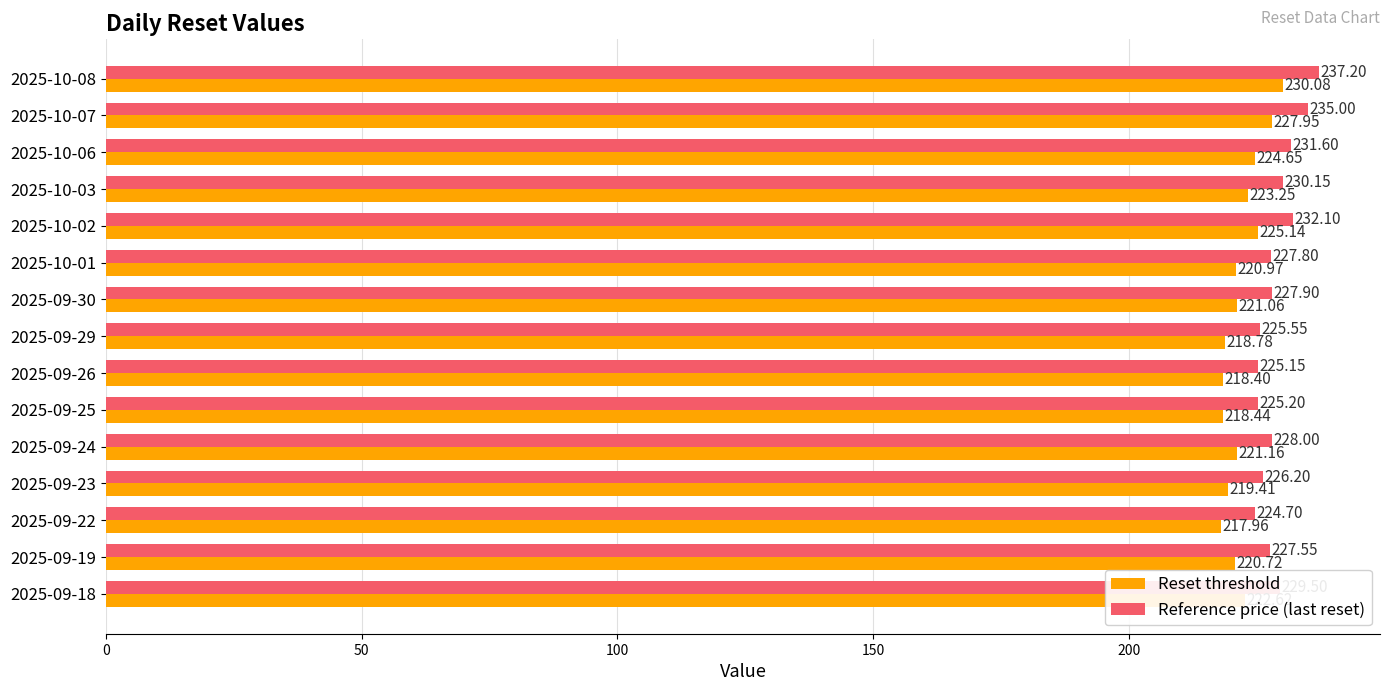

Which series has the largest total across all categories?

Reference price (last reset)